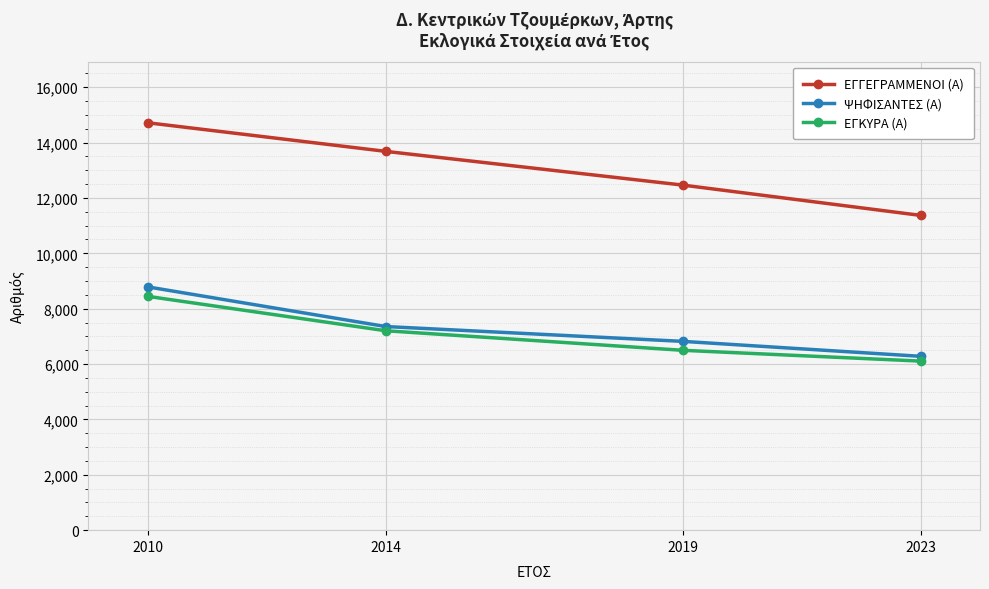

What is the value of the ΨΗΦΙΣΑΝΤΕΣ (Α) point at the 1st from the left?

8787